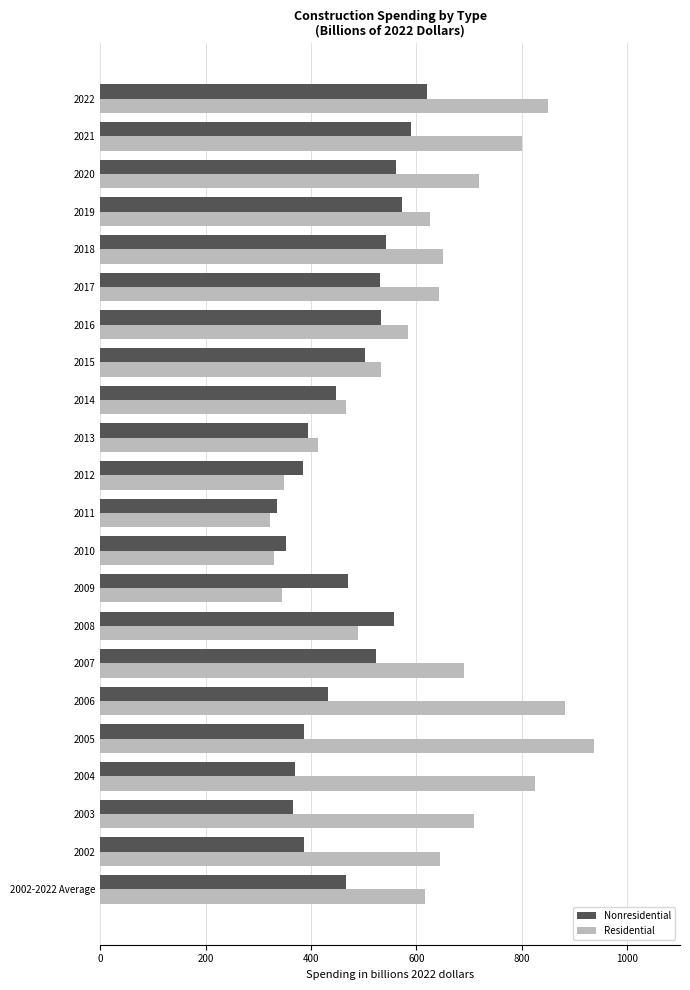

How many distinct data groups are displayed?

2